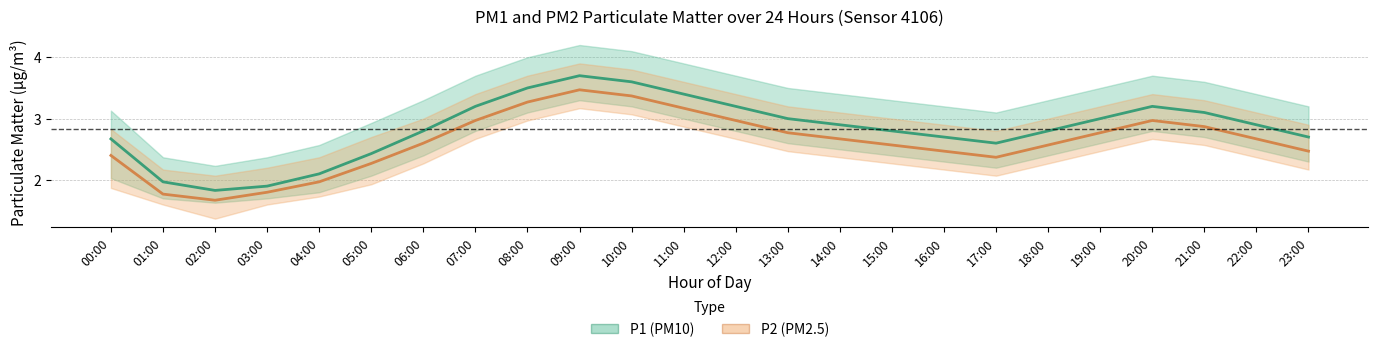

Rank the series by their maximum value, from highest to lowest.

P1 (PM10), P2 (PM2.5)